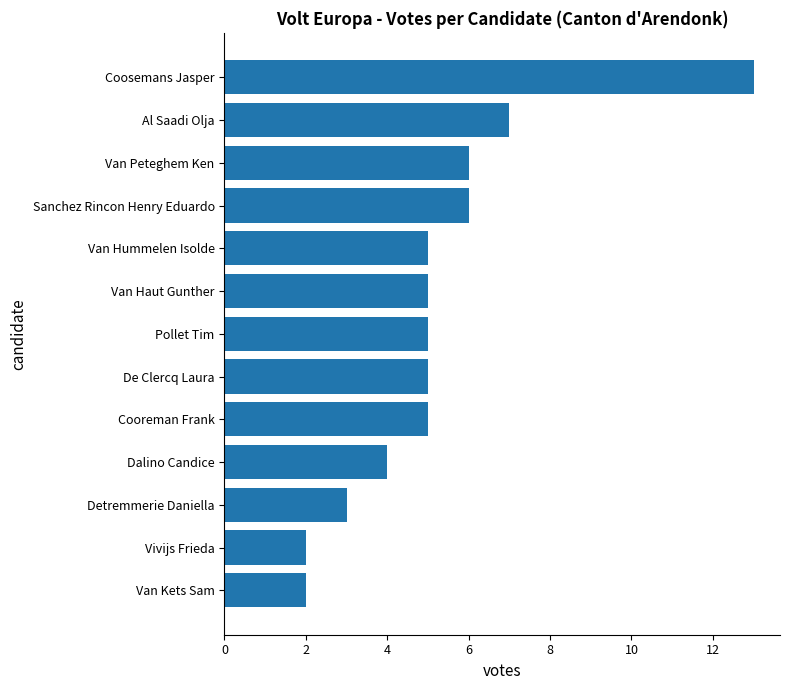

What is the ratio of the value at Detremmerie Daniella to the value at Pollet Tim?

0.6